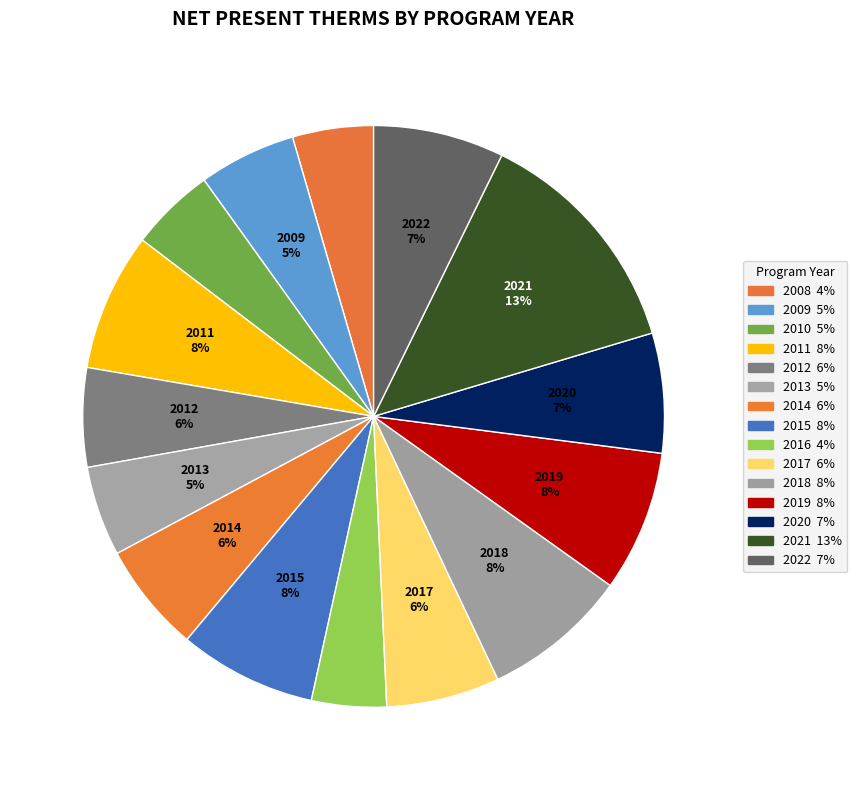

Count the number of slices in the pie.

15